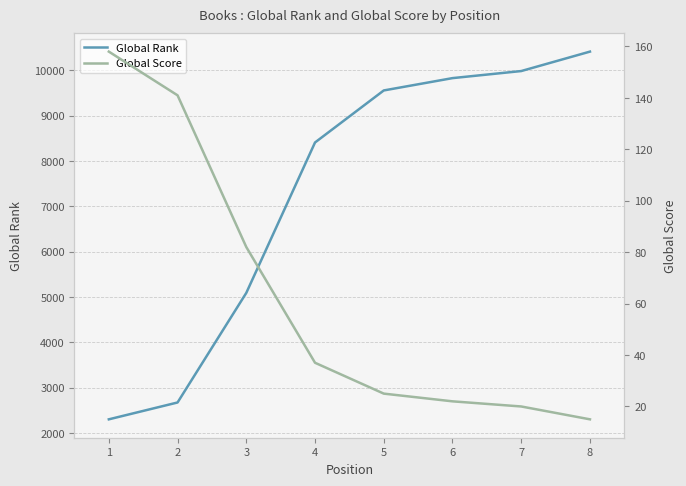

How many lines are shown in the chart?

2